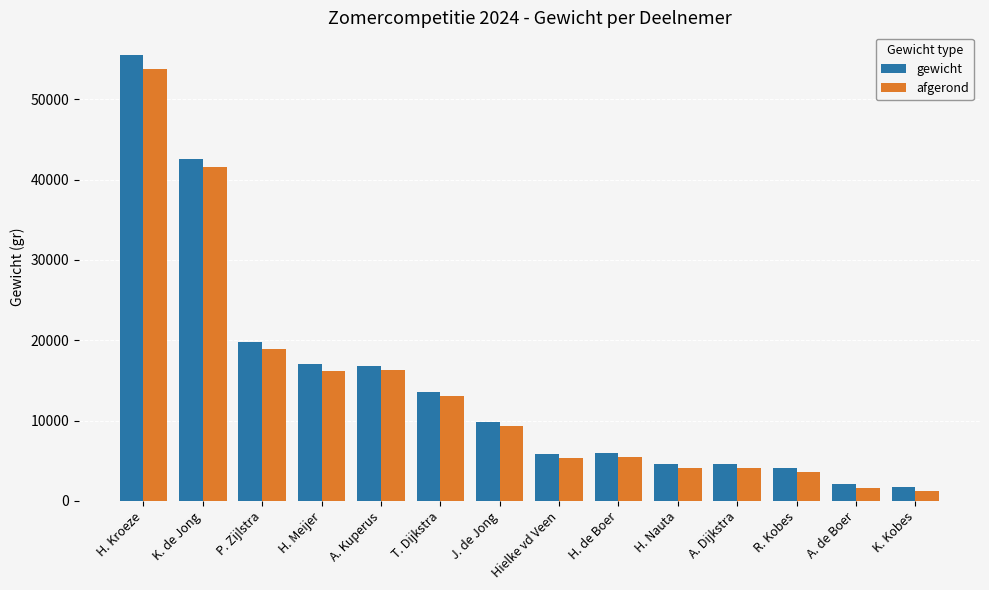

The gewicht series shows 4438 at P. Zijlstra. True or false?

False